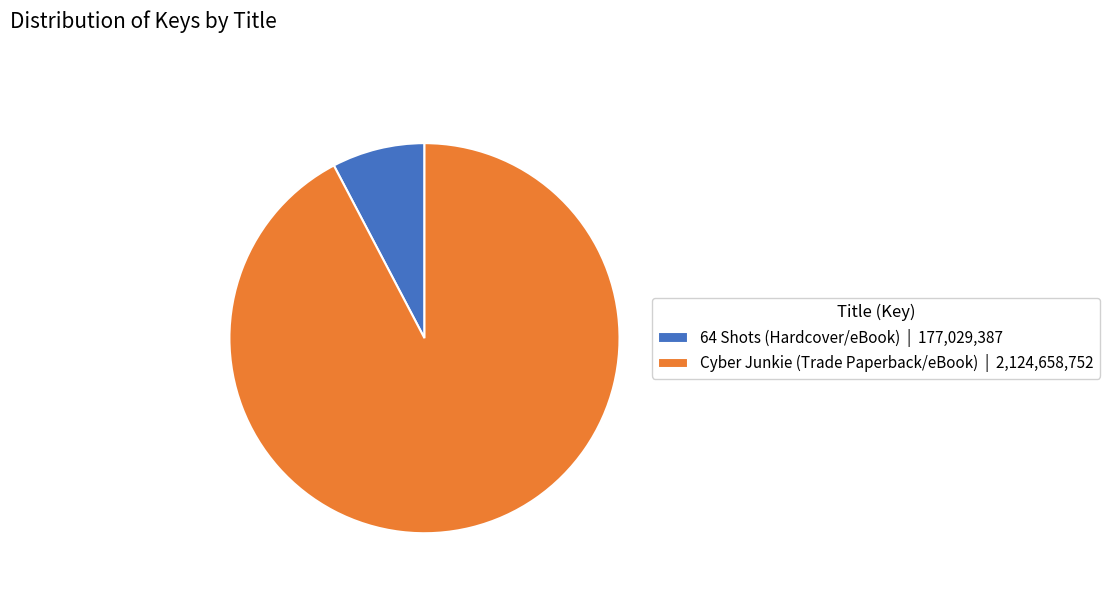

Is there any slice that represents more than half of the pie?

Yes